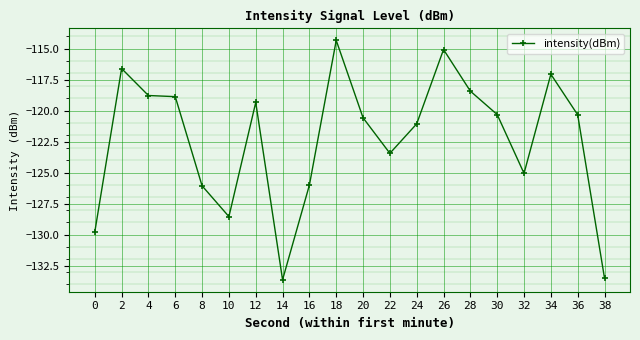

What is the sum of the values at 28 and 24?

-239.5